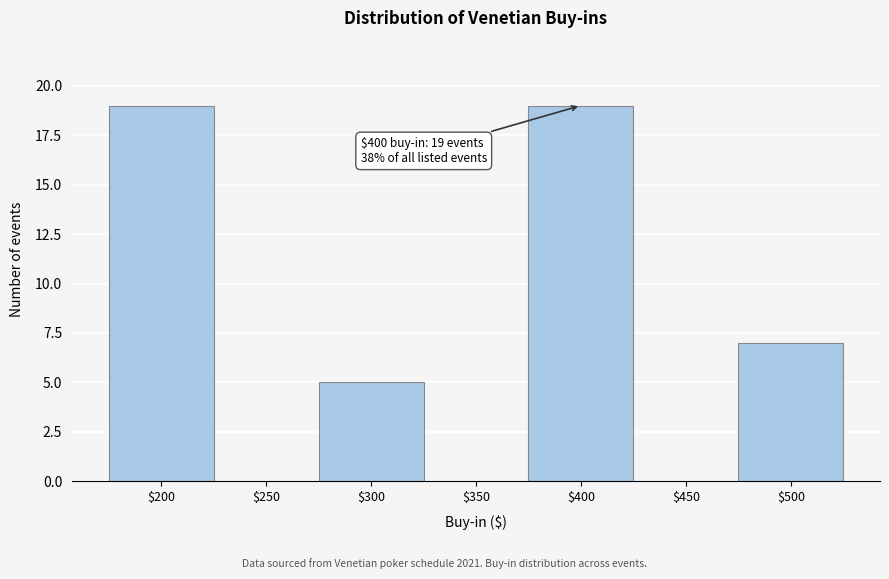

Where is the data nearest to the value 9?

$500